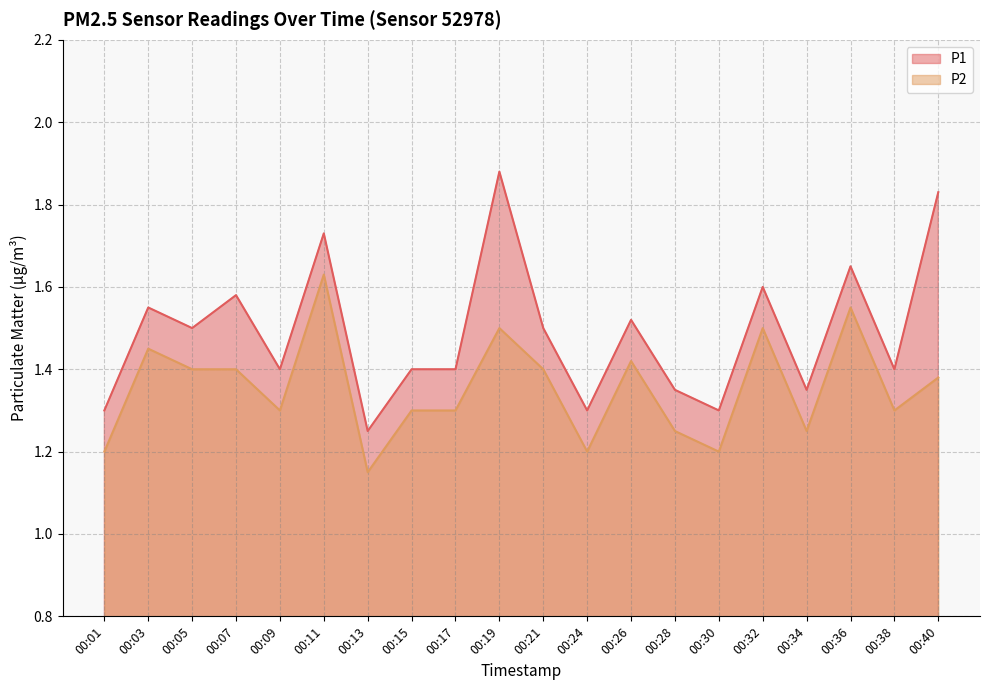

Is the value of P2 at 00:05 greater than the value of P1 at 00:09?

No